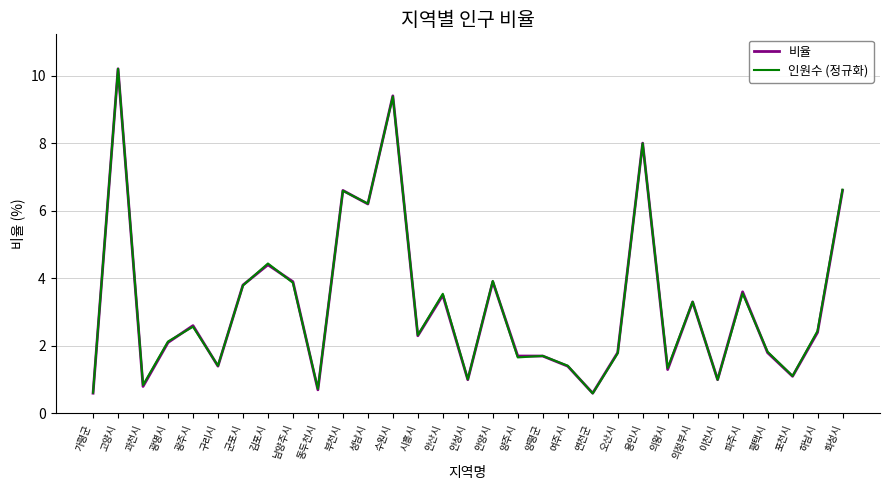

What position from the right is 고양시?

30